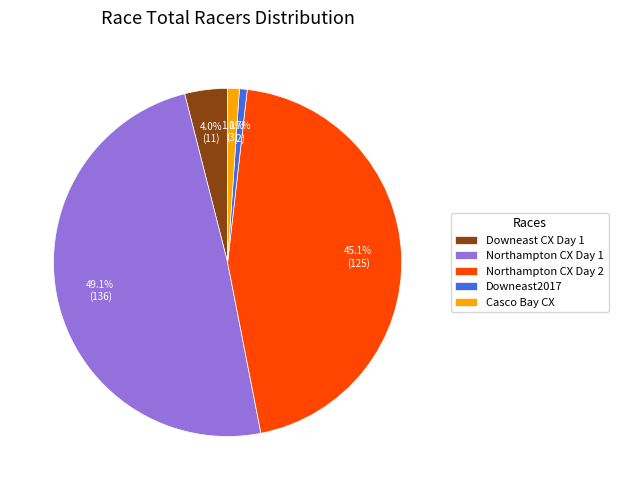

Do Northampton CX Day 2 and Downeast2017 together represent more than half of the pie?

No